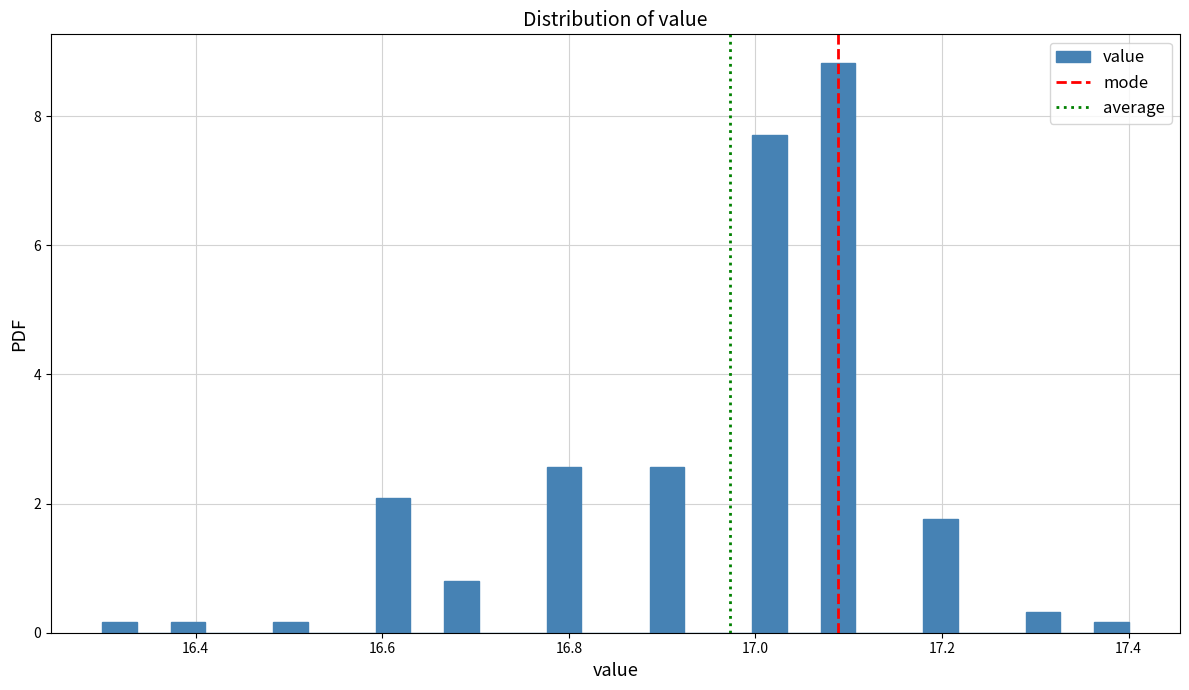

Read against the x-axis, roughly where is the centre of the tallest bar?

17.08